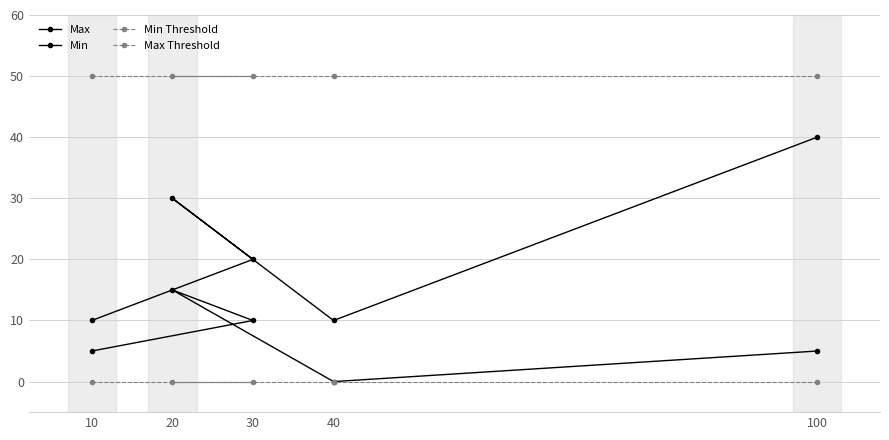

Reading right to left, extract all data points from this chart.

Max: 100=40	40=10	20=30	30=20	10=10
Min: 100=5	40=0	20=15	30=10	10=5
Min Threshold: 100=0	40=0	20=0	30=0	10=0
Max Threshold: 100=50	40=50	20=50	30=50	10=50